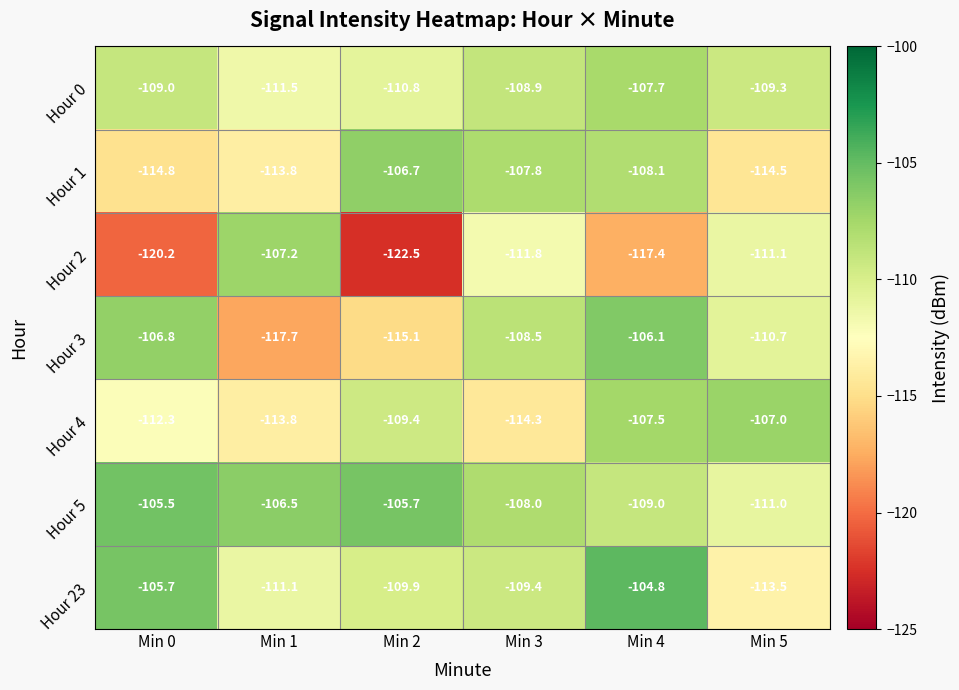

What is the sum of the Hour 23 values at Min 5 and Min 4?

-218.3